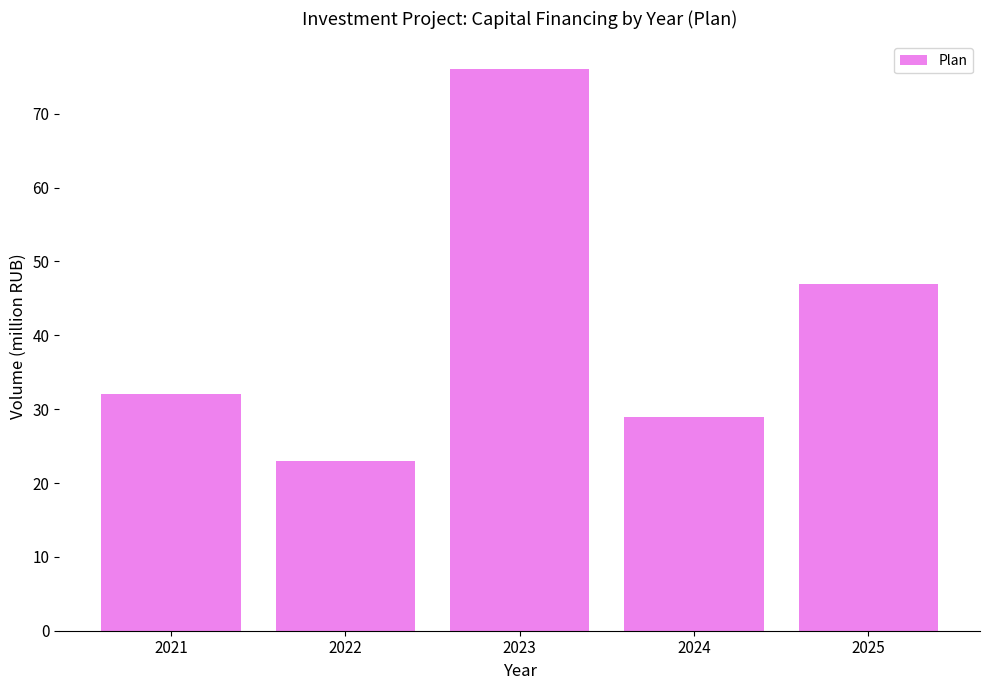

What is the difference between the values at 2021 and 2022?

9